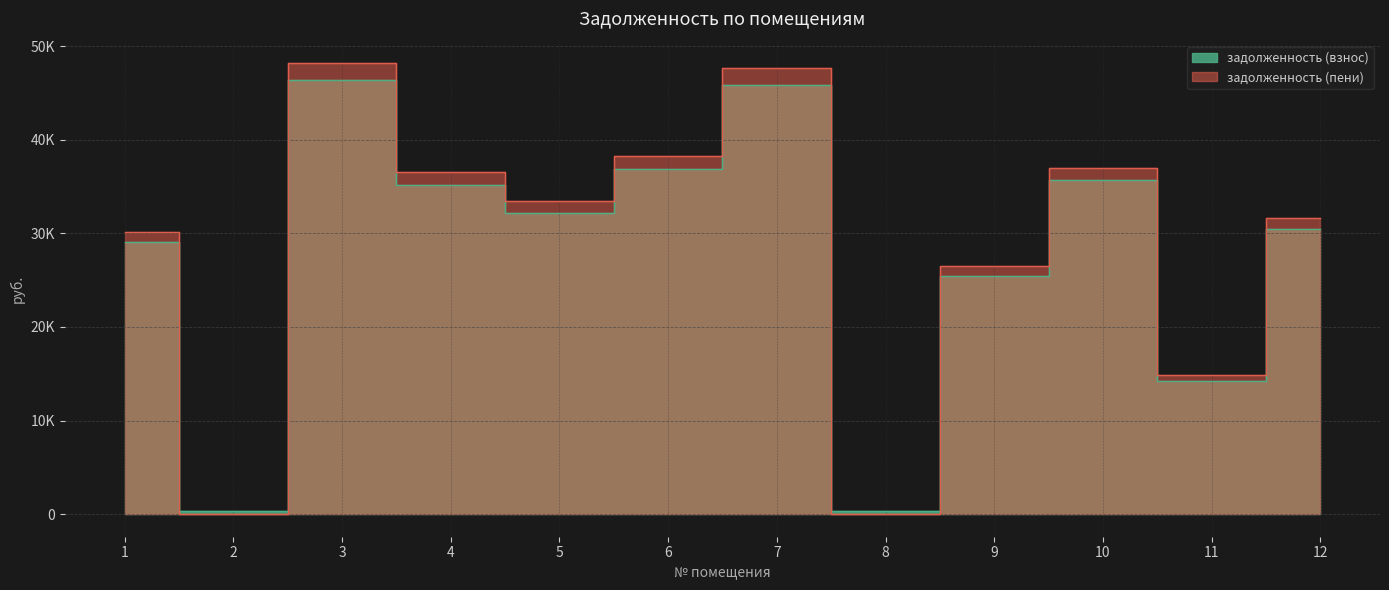

Which series changed the most between 3 and 7?

задолженность (пени)